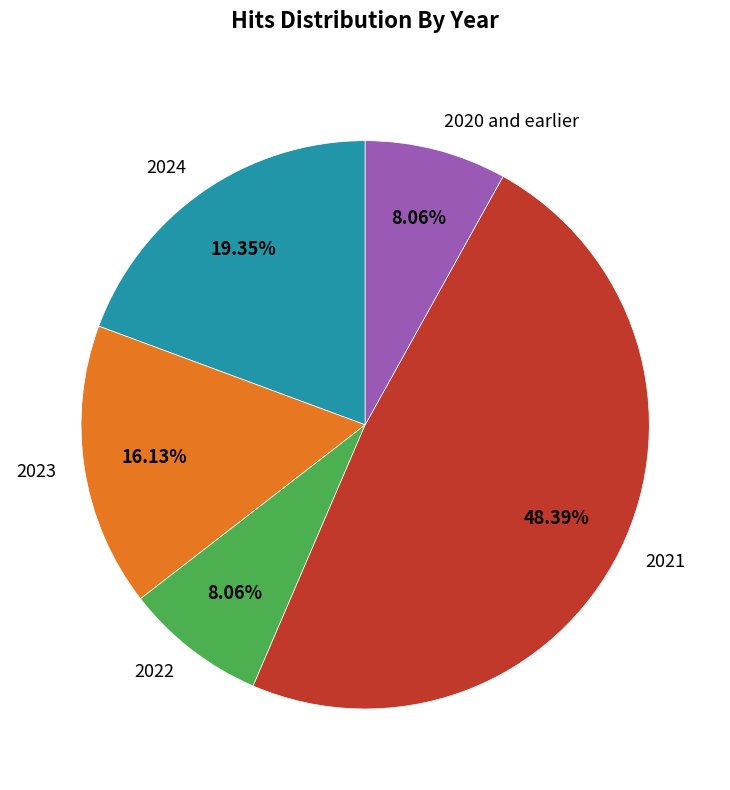

Is 2023 the majority of the pie?

No